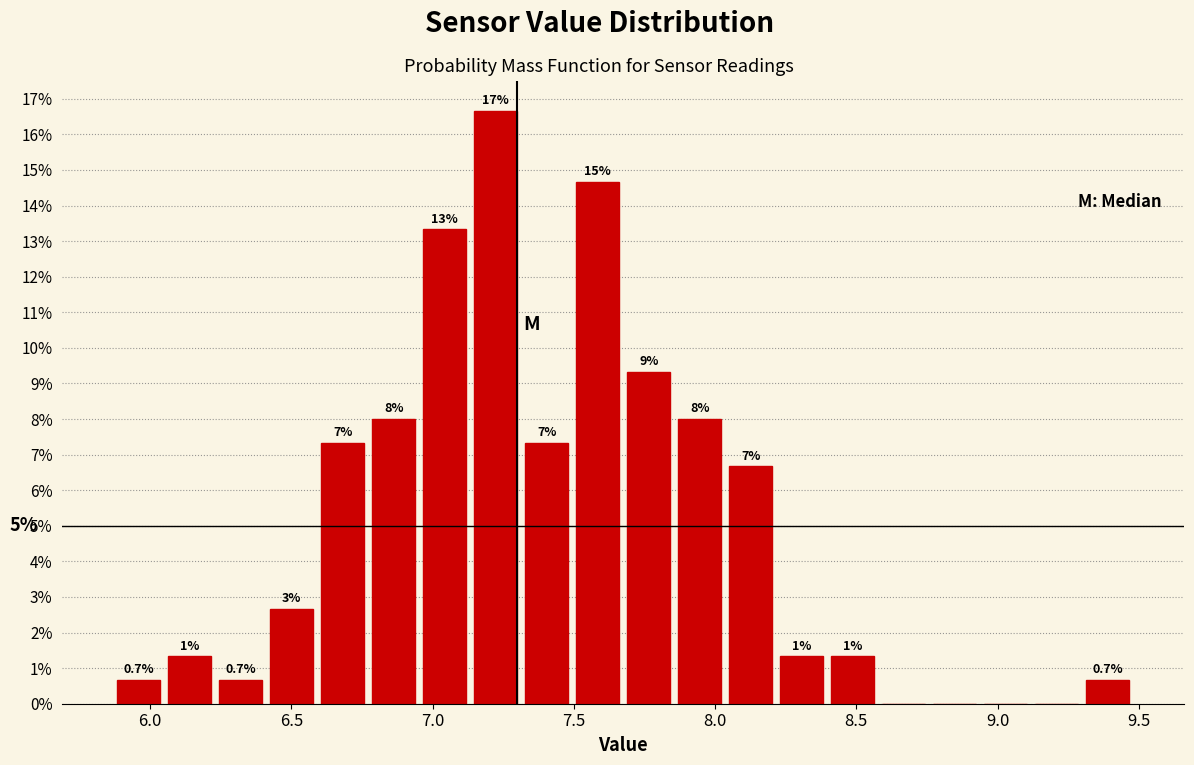

Around what value on the x-axis is the tallest bar? Give the approximate position of its centre, as read against the axis.

7.20